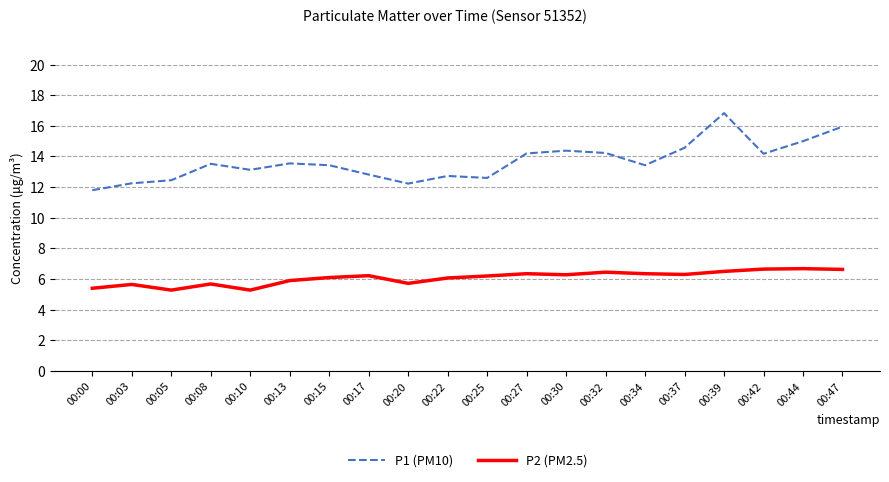

True or false: P2 (PM2.5) and P1 (PM10) intersect in this chart.

False